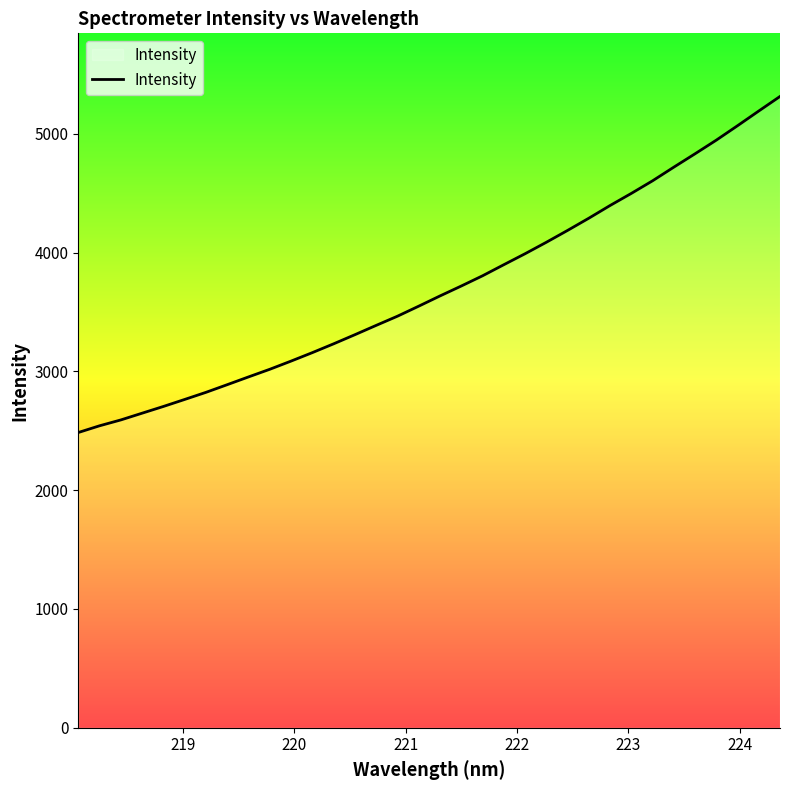

Does the chart have visible grid lines?

No